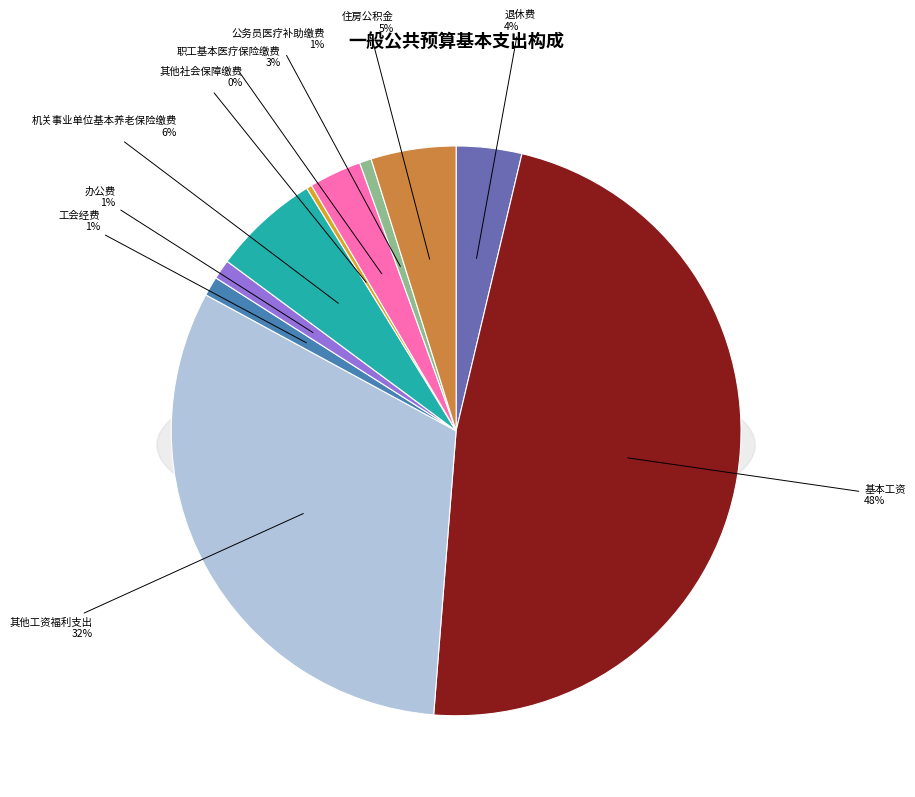

Does any single category account for the majority?

No